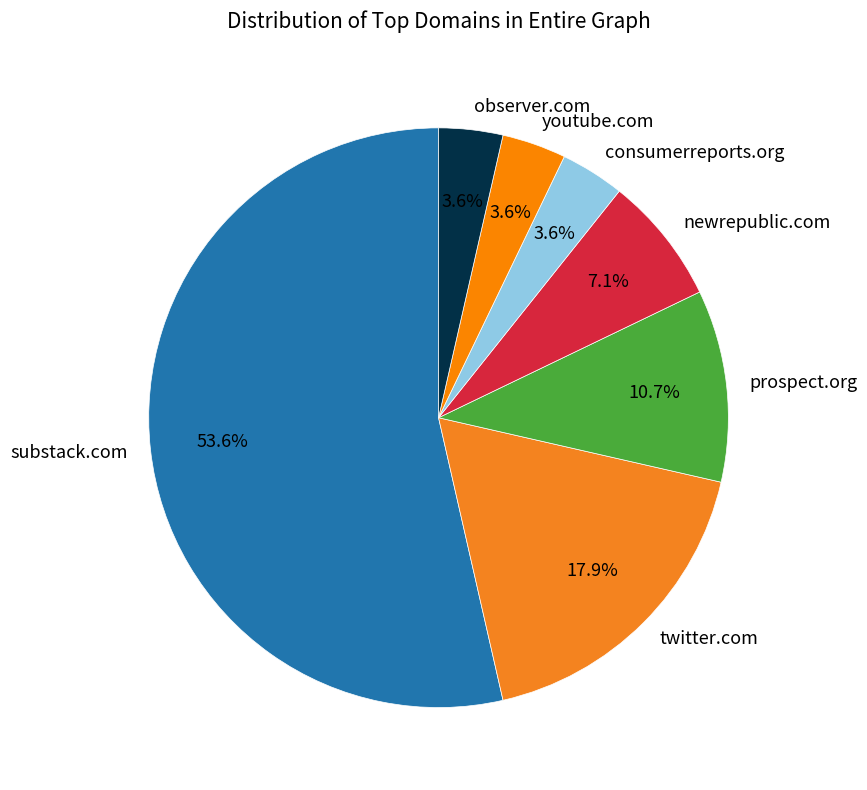

To the nearest percent, what is the combined percentage of consumerreports.org and observer.com?

7%